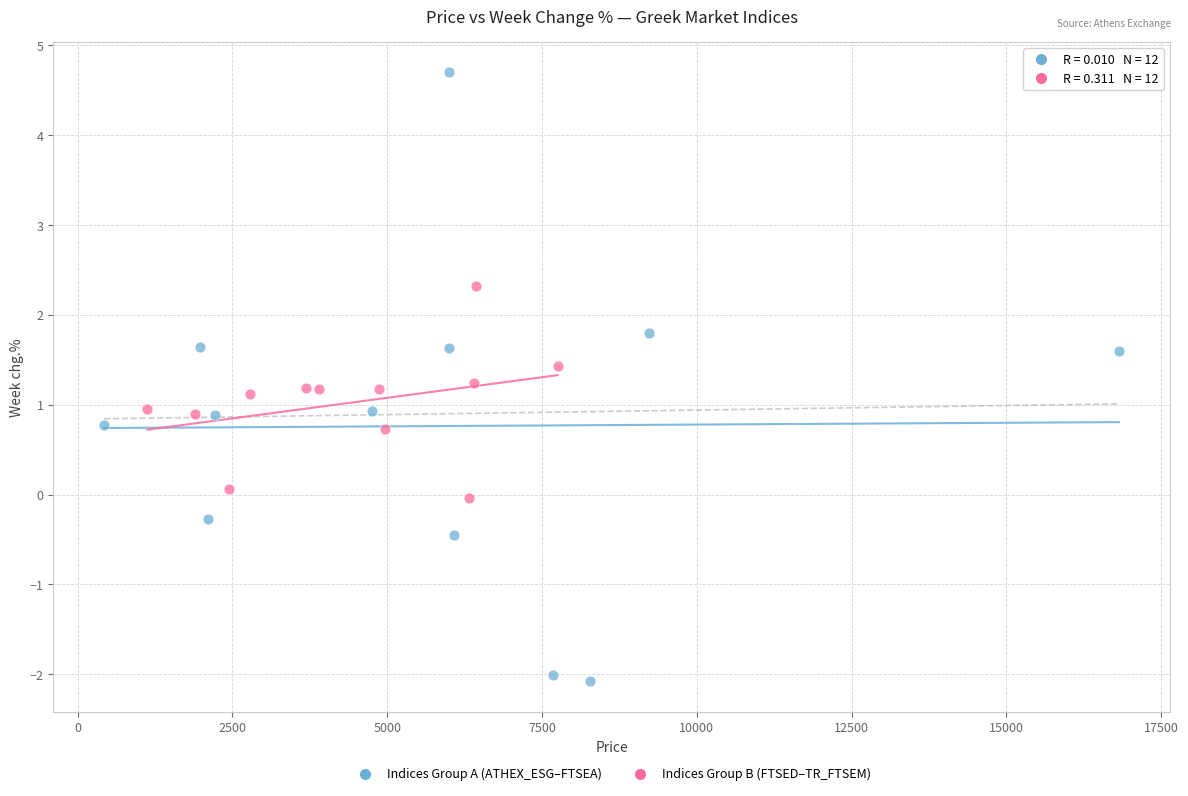

What are all the series names shown in the legend?

Indices Group A (ATHEX_ESG–FTSEA), Indices Group B (FTSED–TR_FTSEM)